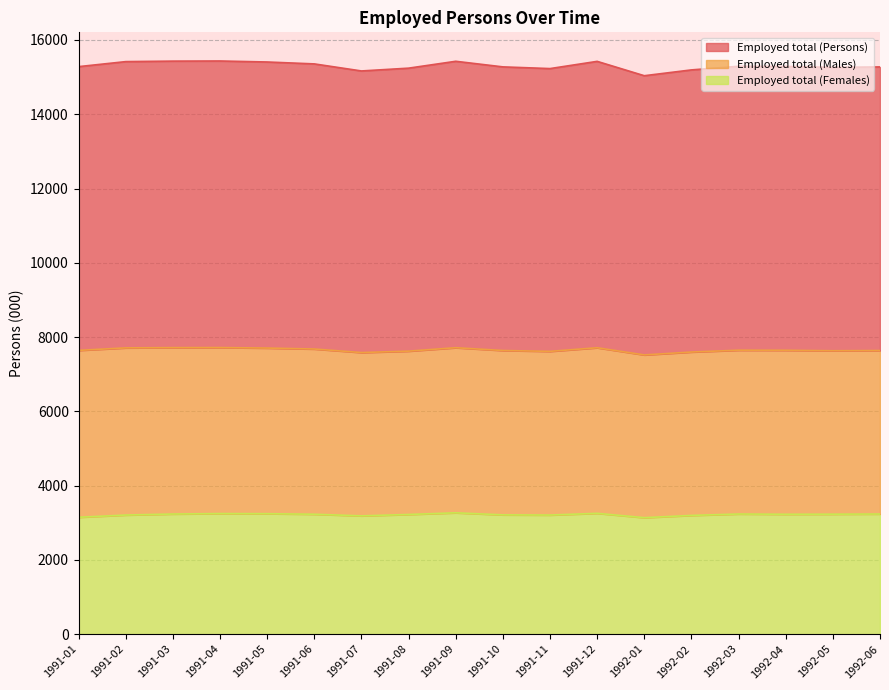

What is the difference between the maximum and minimum values in the Employed total (Persons) series?

198.3